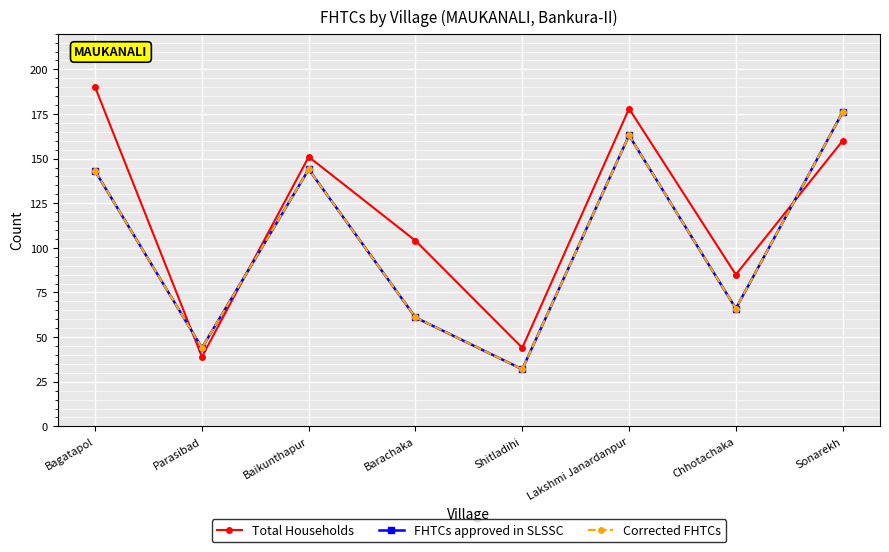

What is the approximate value of Corrected FHTCs at Baikunthapur, to the nearest 10?

140